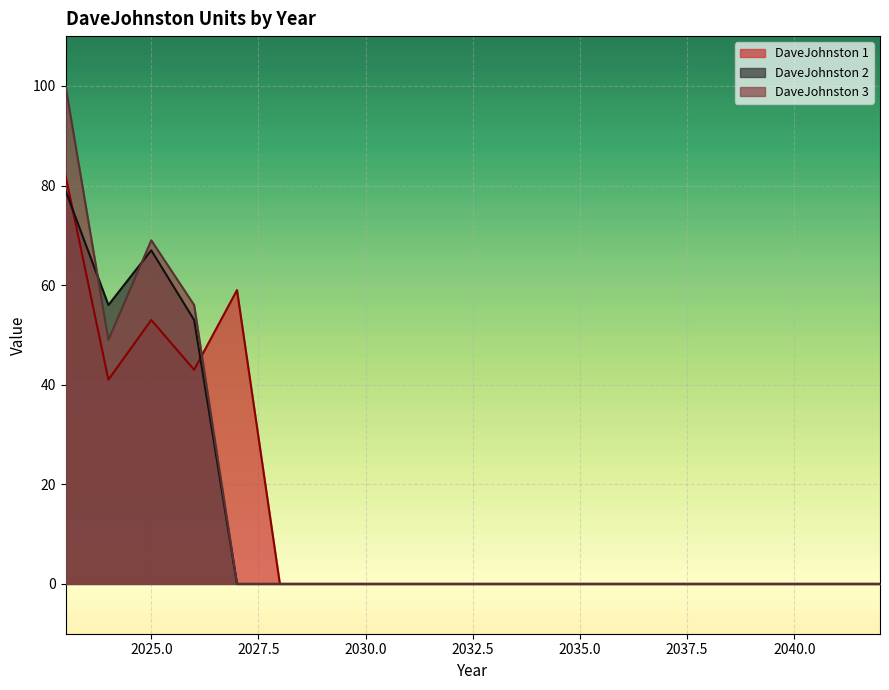

Where do DaveJohnston 1 and DaveJohnston 2 first cross each other?

2023 and 2024